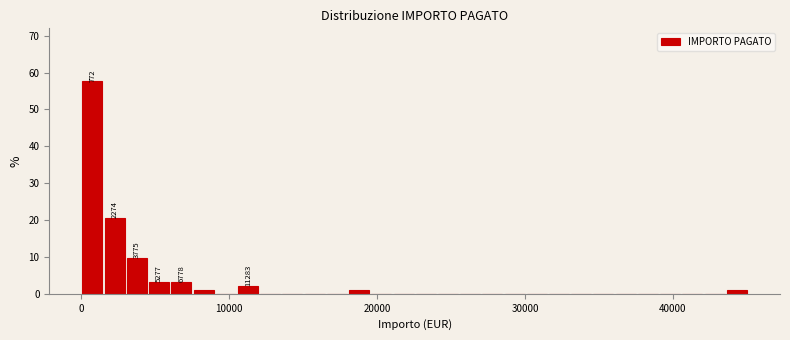

Around what value on the x-axis is the tallest bar? Give the approximate position of its centre, as read against the axis.

1000